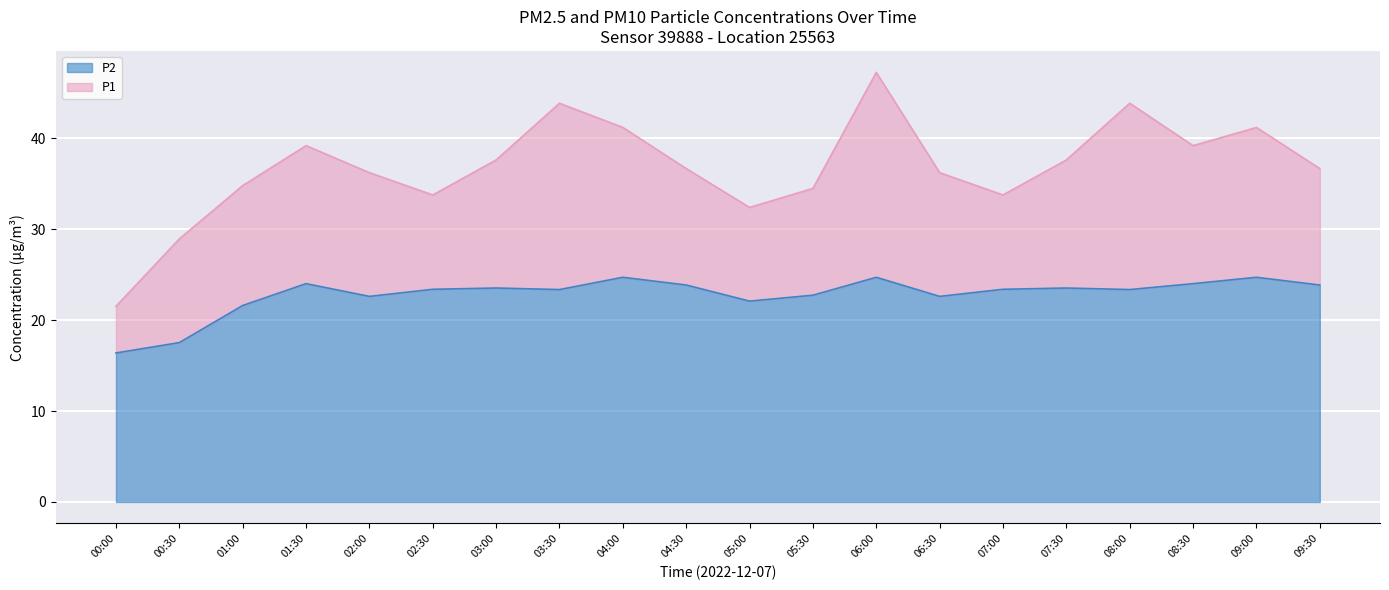

Is the value of P2 at 08:30 greater than the value of P1 at 09:00?

No